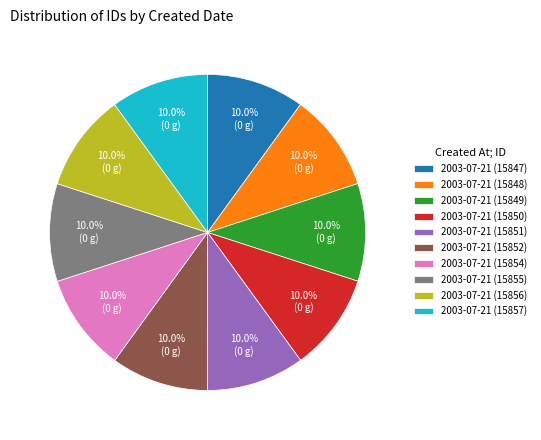

Is 2003-07-21 (15852) the majority of the pie?

No